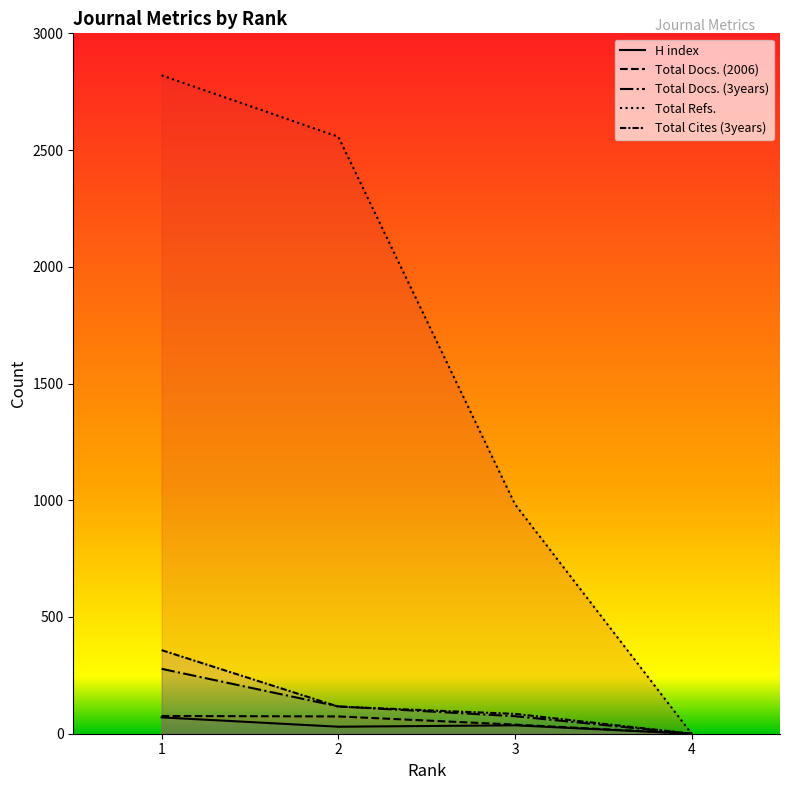

Reading right to left, extract all data points from this chart.

H index: 0	36	30	70
Total Docs. (2006): 0	39	74	76
Total Docs. (3years): 0	75	117	278
Total Refs.: 0	983	2557	2820
Total Cites (3years): 0	85	116	358